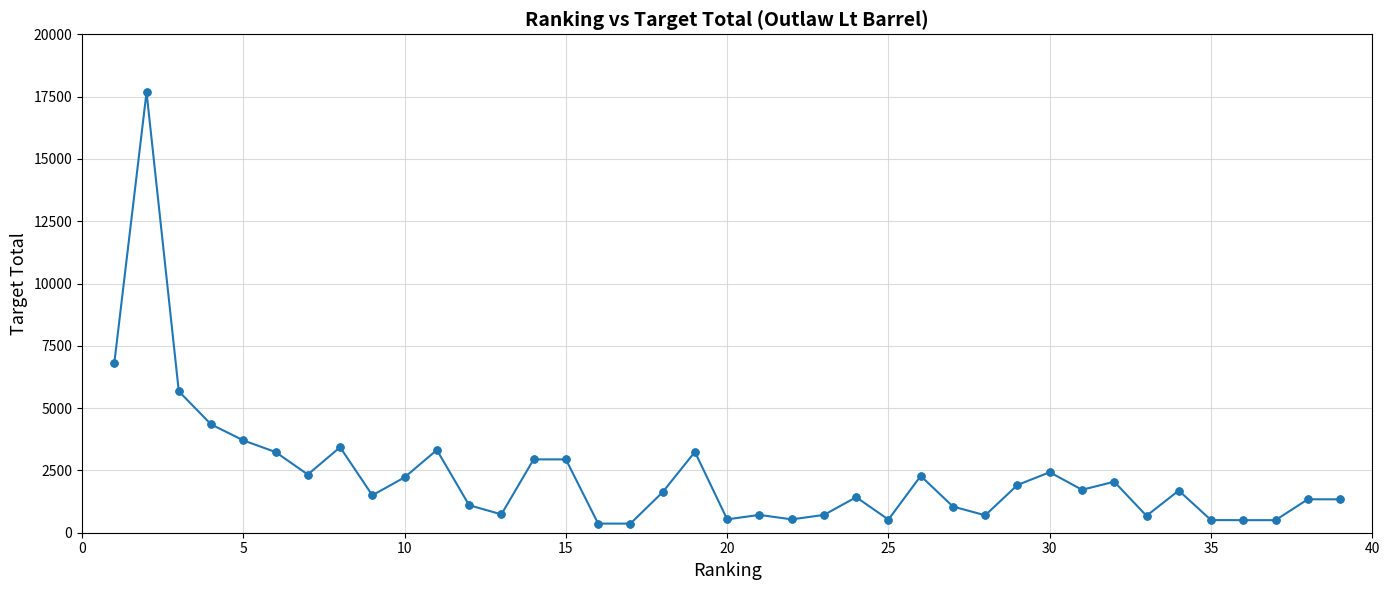

What is the difference between the second highest and minimum values?

6438.0